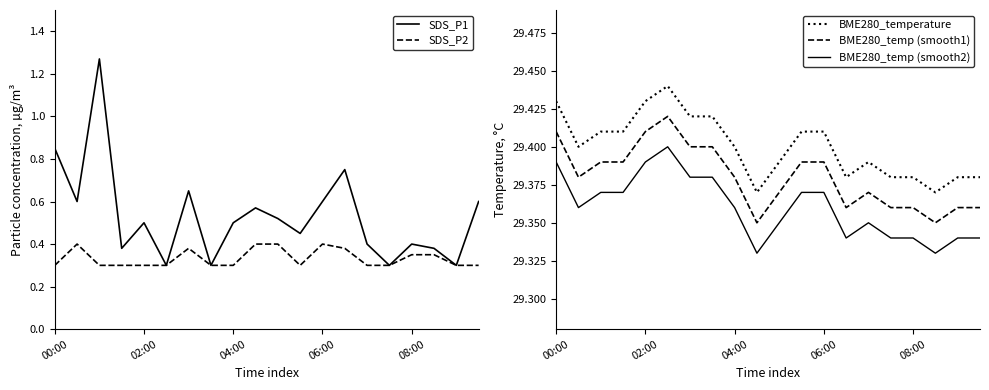

Which series has the largest total across all categories?

BME280_temperature